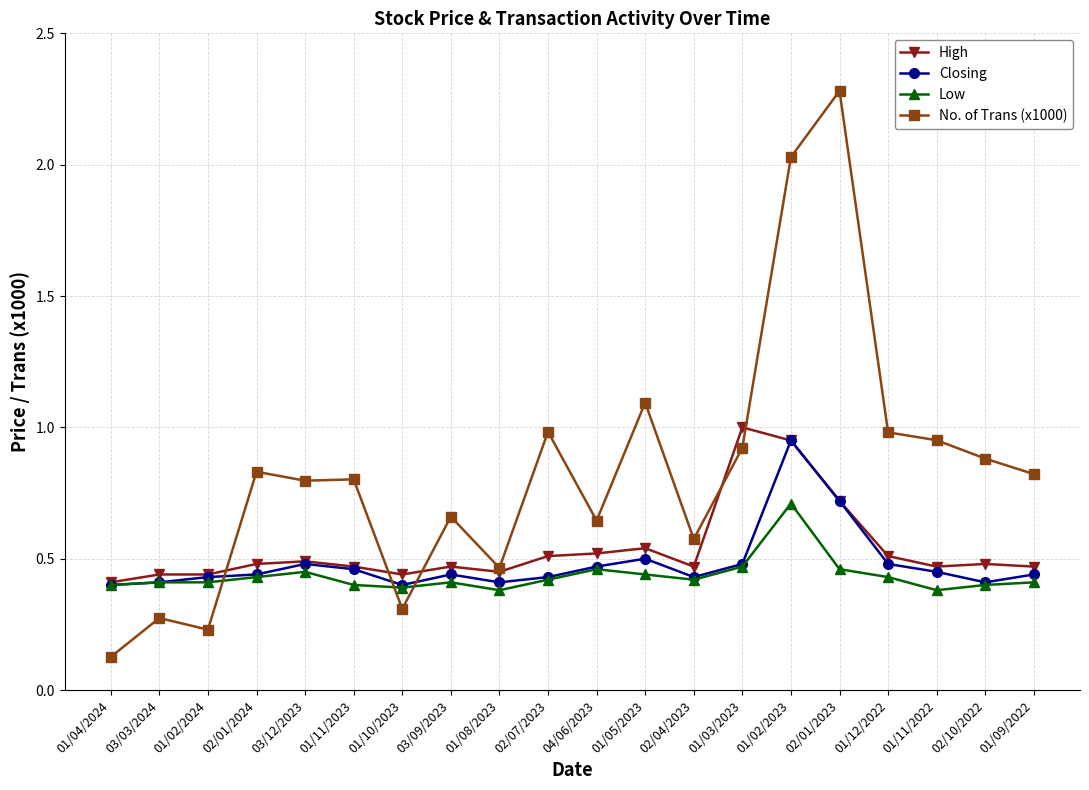

How many times do No. of Trans (x1000) and Closing cross each other?

3